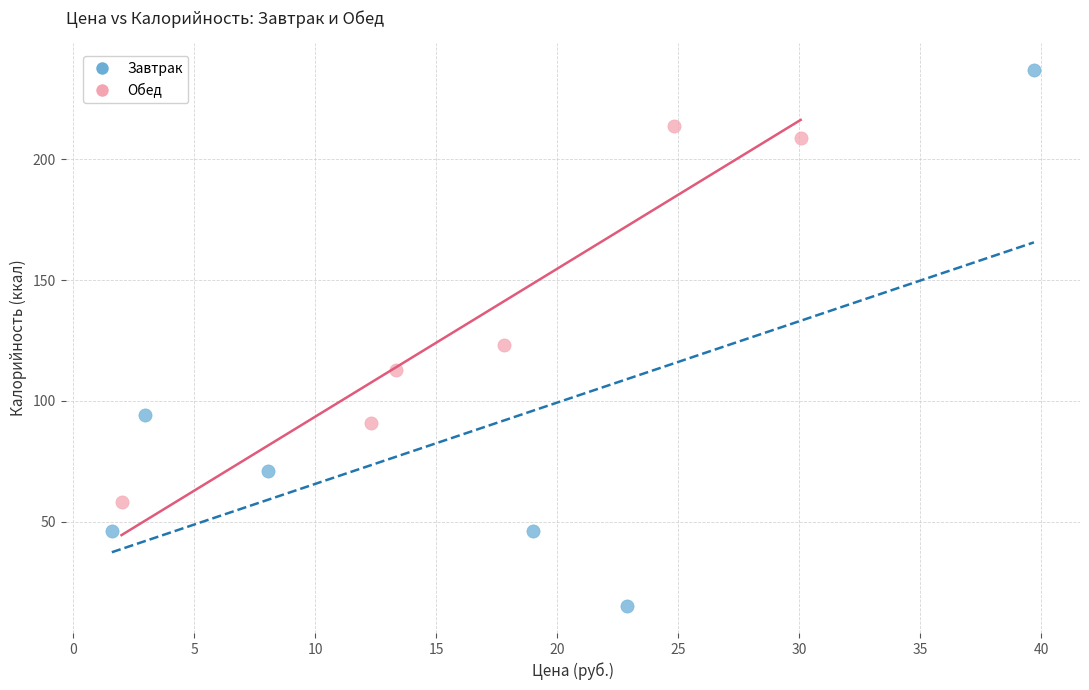

Which series has the widest spread of Y values?

Завтрак